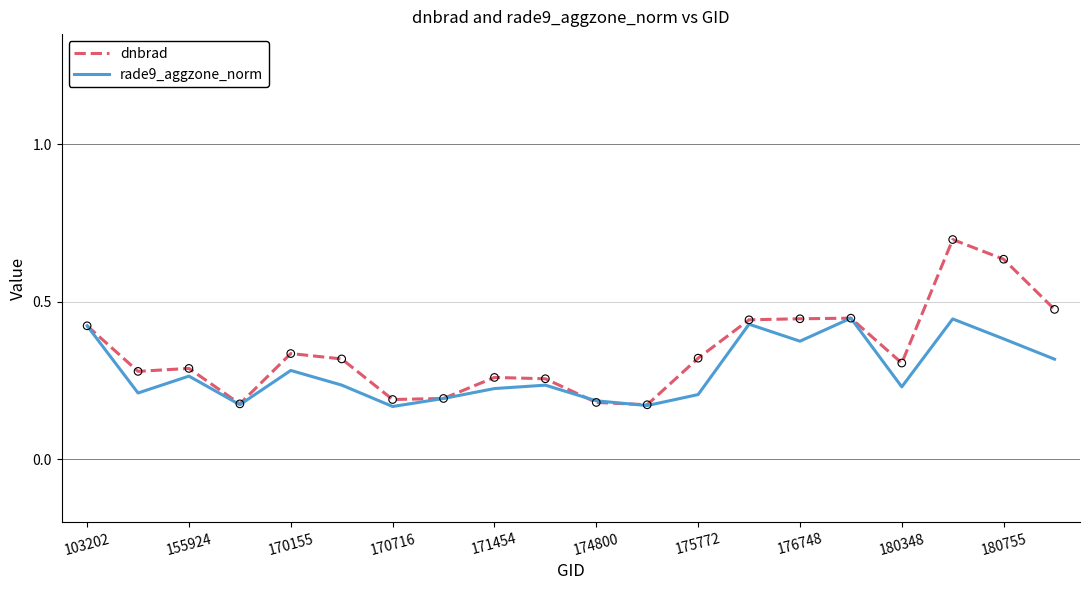

At how many categories does at least one series exceed 0?

20